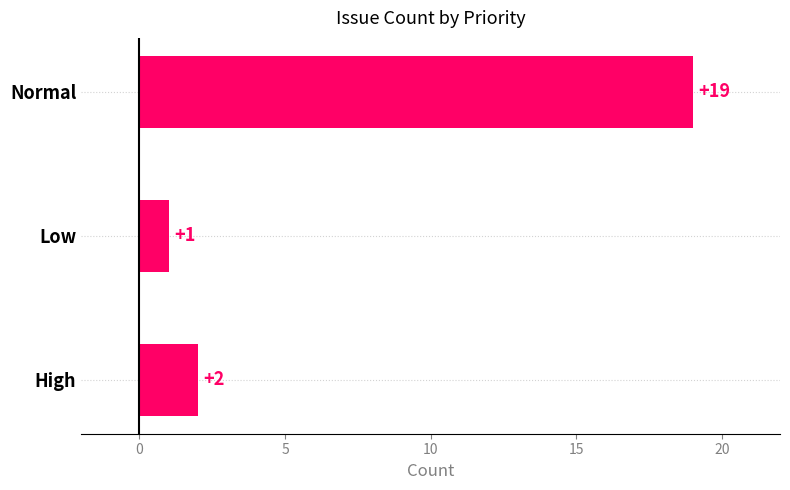

True or false: the data shows 19 at Normal.

True